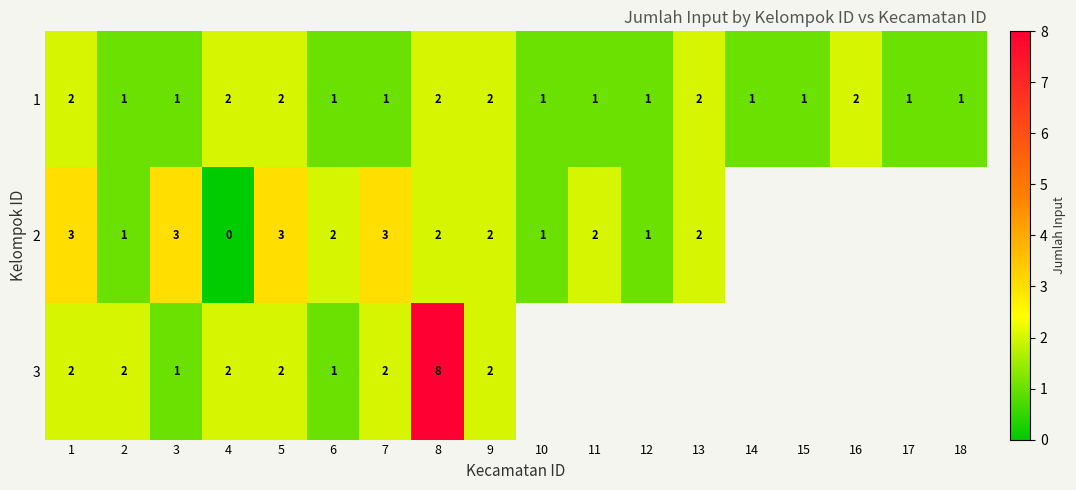

How many data points in 1 are above 1?

7